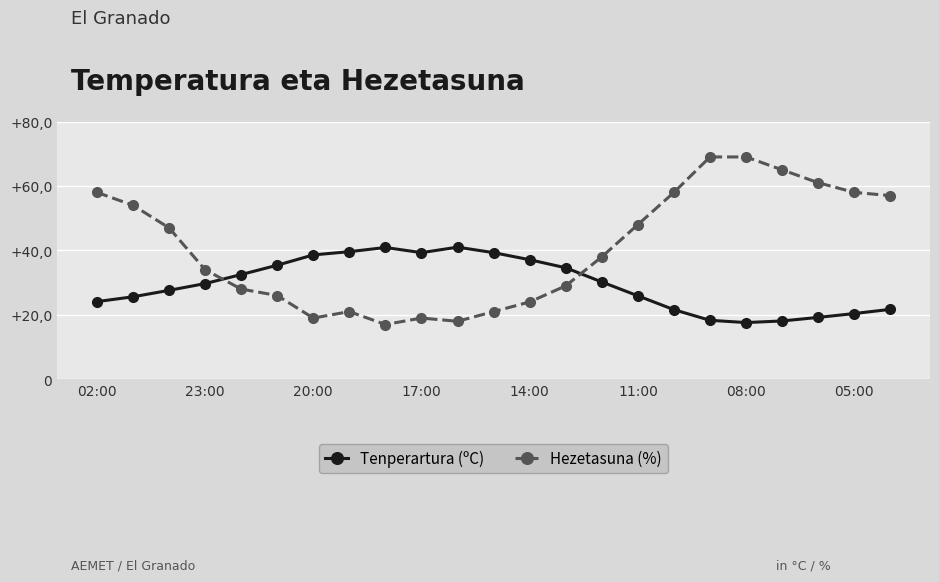

Which series has the largest total across all categories?

Hezetasuna (%)